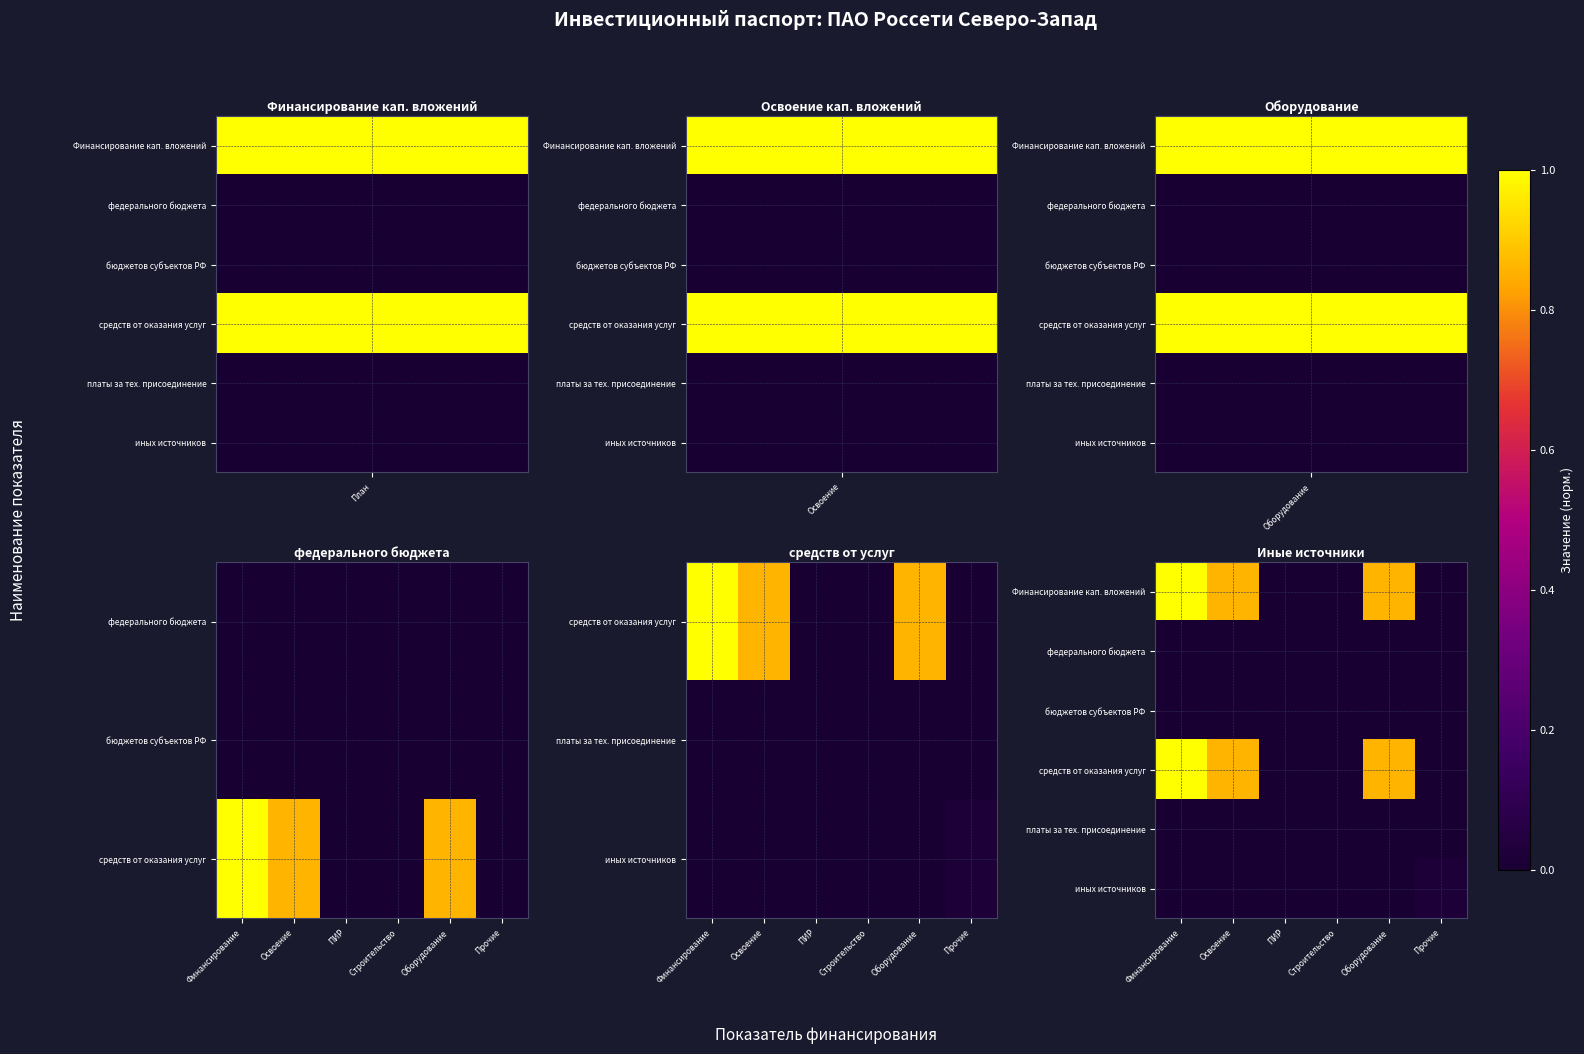

How many data points does each series have?

6